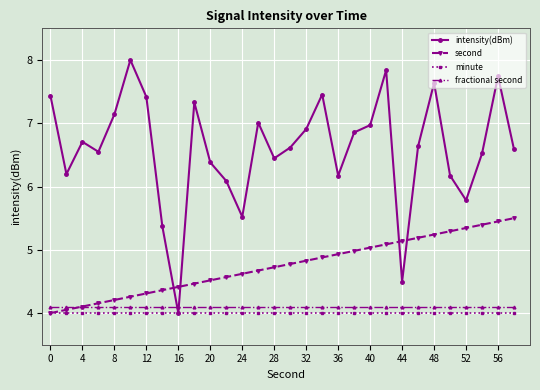

How many times do fractional second and intensity(dBm) cross each other?

2